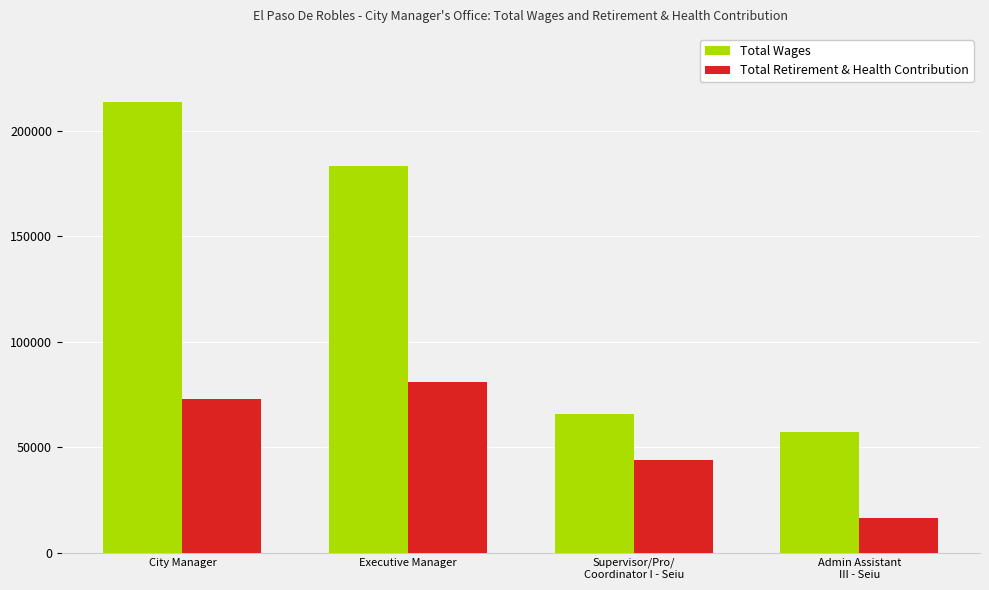

What is the difference between the maximum and minimum values in the Total Retirement & Health Contribution series?

64521